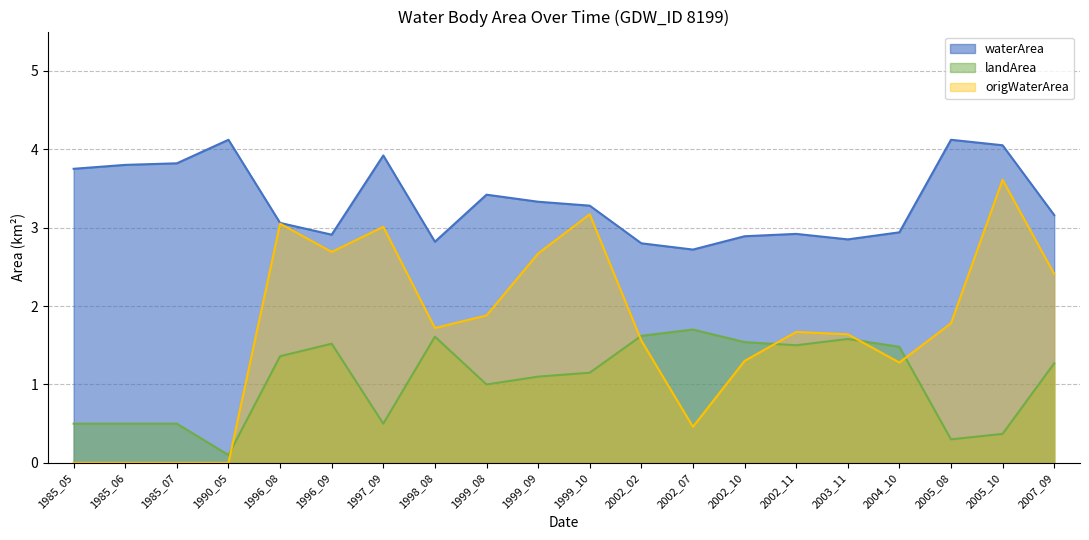

Rank the series by their maximum value, from lowest to highest.

landArea, origWaterArea, waterArea